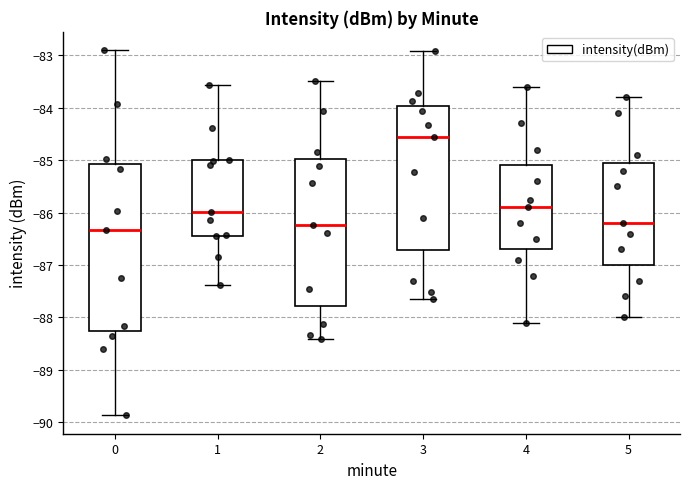

Which box's median line is the lowest?

0